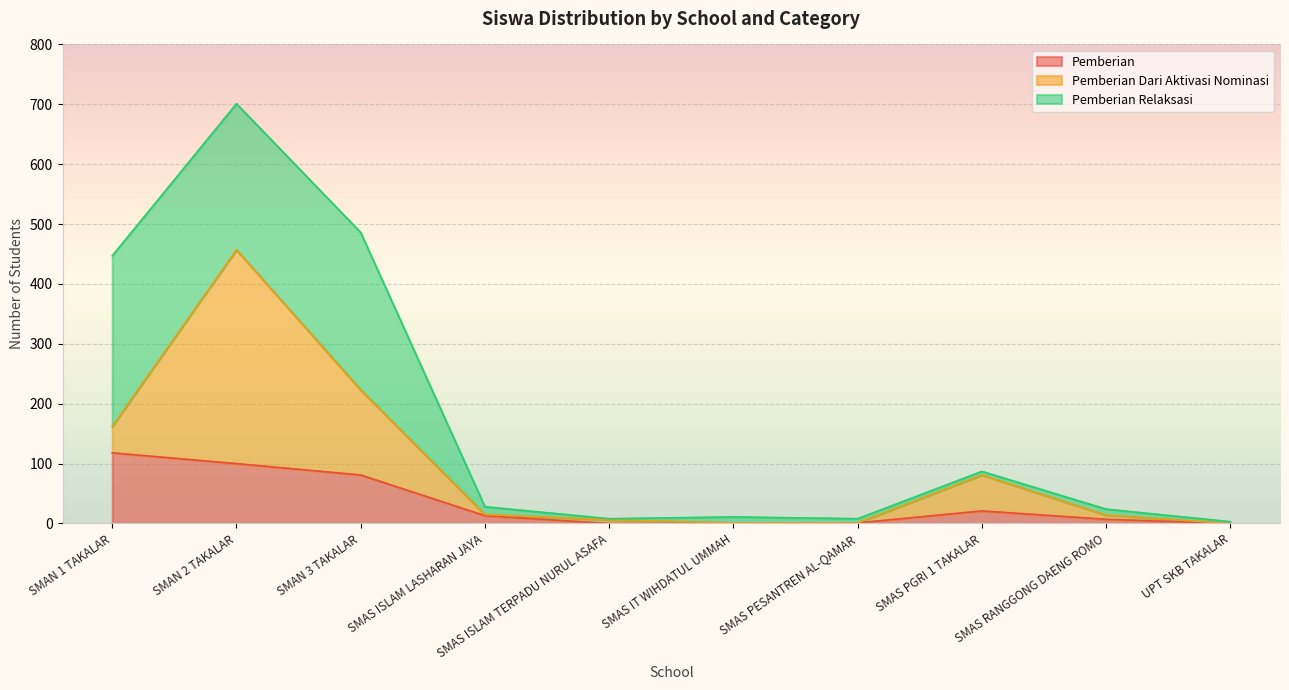

How many times do Pemberian and Pemberian Relaksasi cross each other?

2